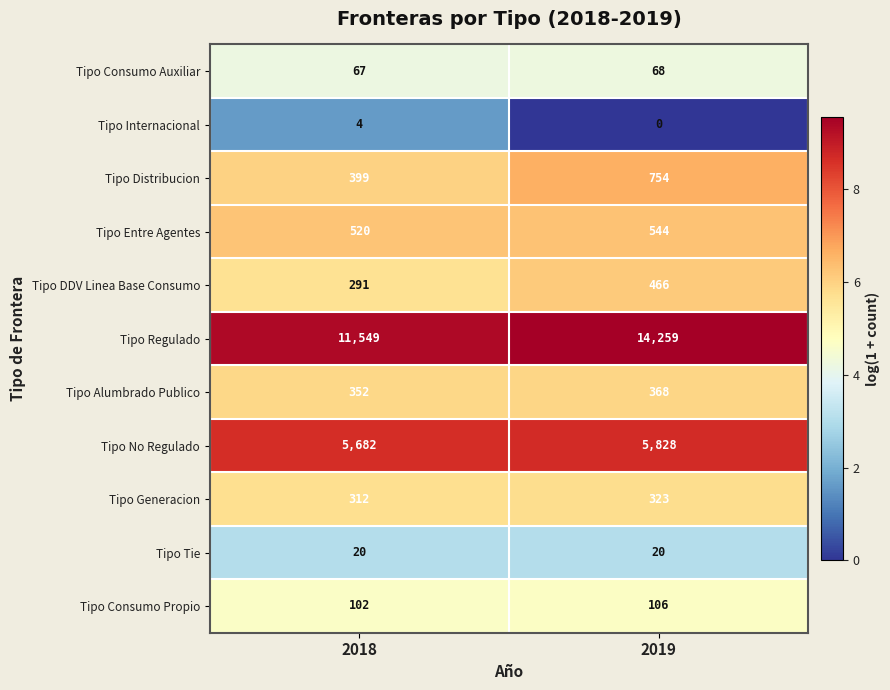

What is the approximate value of Tipo Tie at 2019?

20